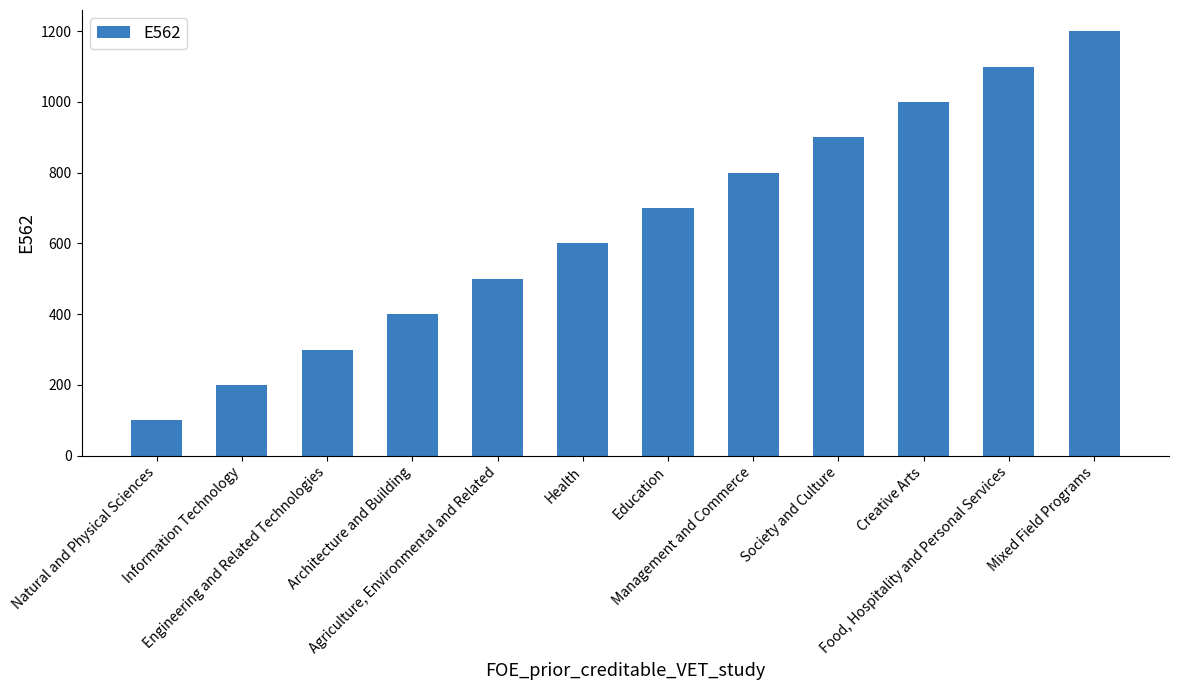

What is the maximum value shown in the chart?

1200